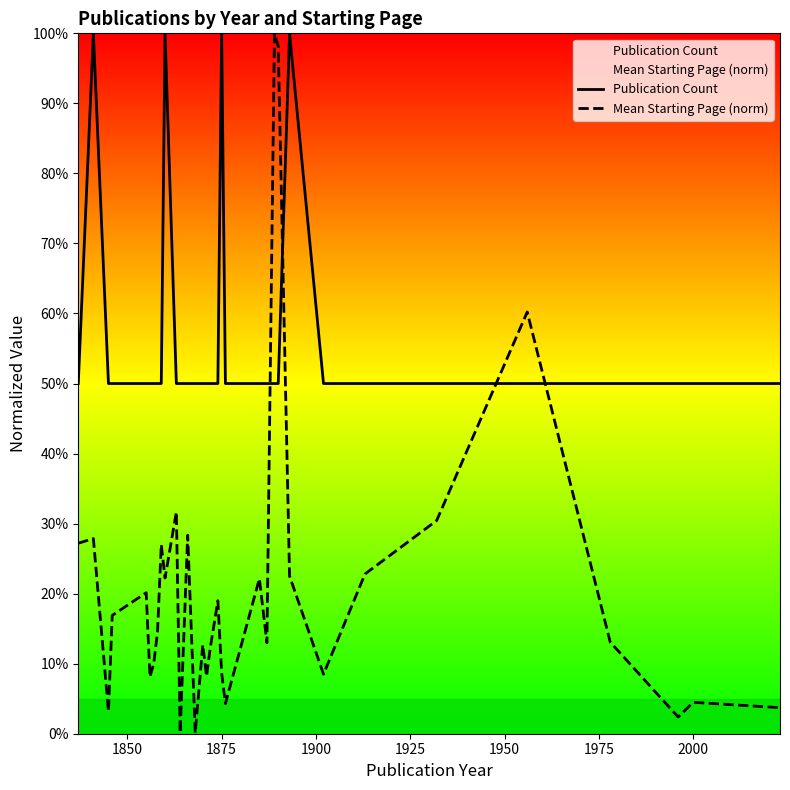

List the series in order of their overall mean, highest first.

Publication Count, Mean Starting Page (norm)